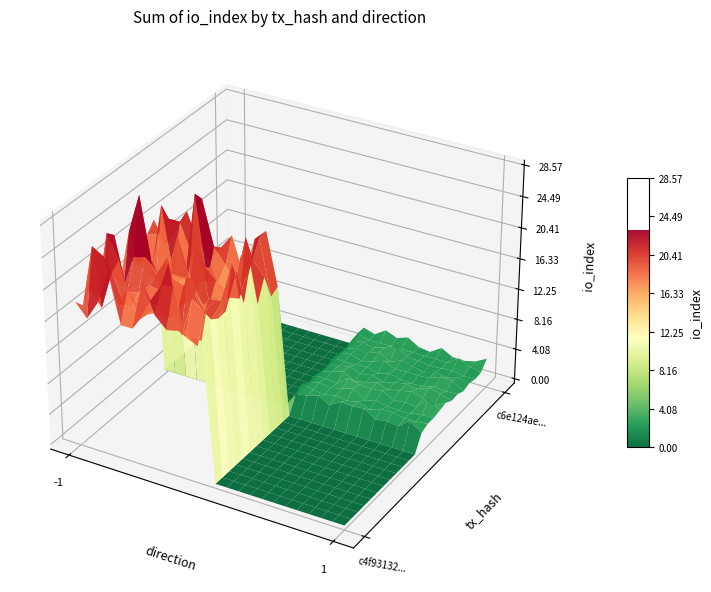

Is it true that c6e124ae063a7da06d162e1665b053d82576127 equals 2 at direction?

False